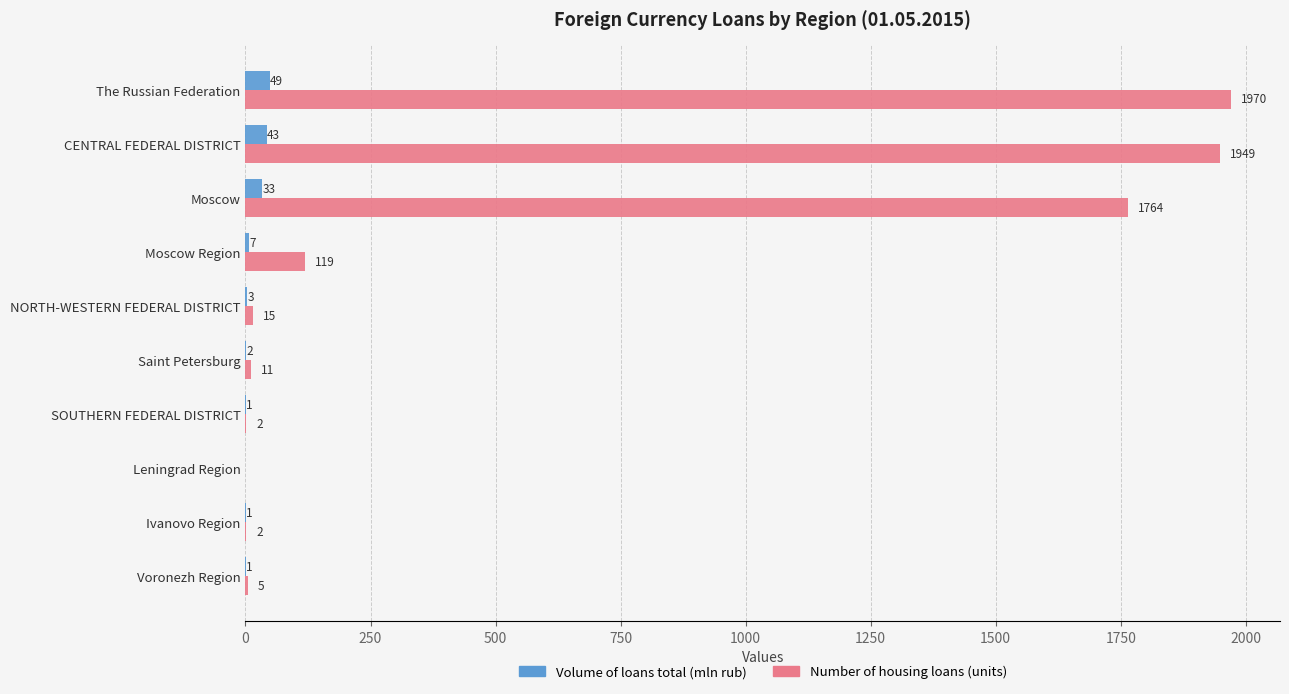

The Number of housing loans (units) series shows 440 at CENTRAL FEDERAL DISTRICT. True or false?

False